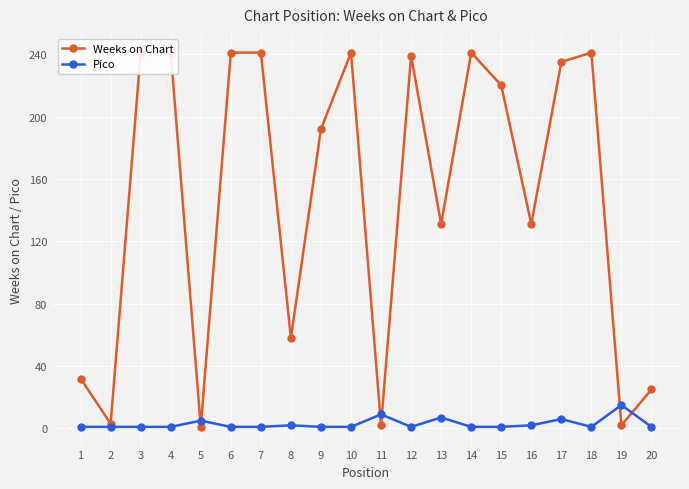

What is the total value across all series at 5?

6